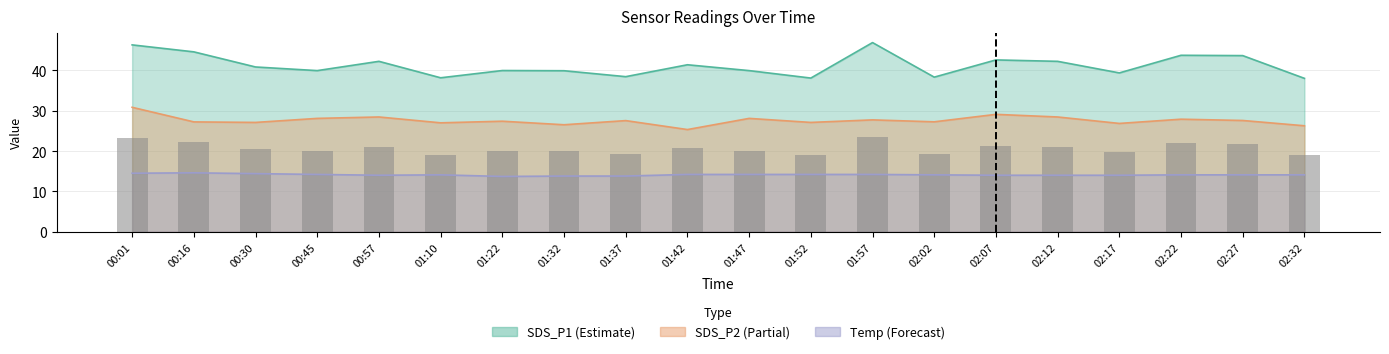

True or false: the data shows 7.8 at 02:07.

False